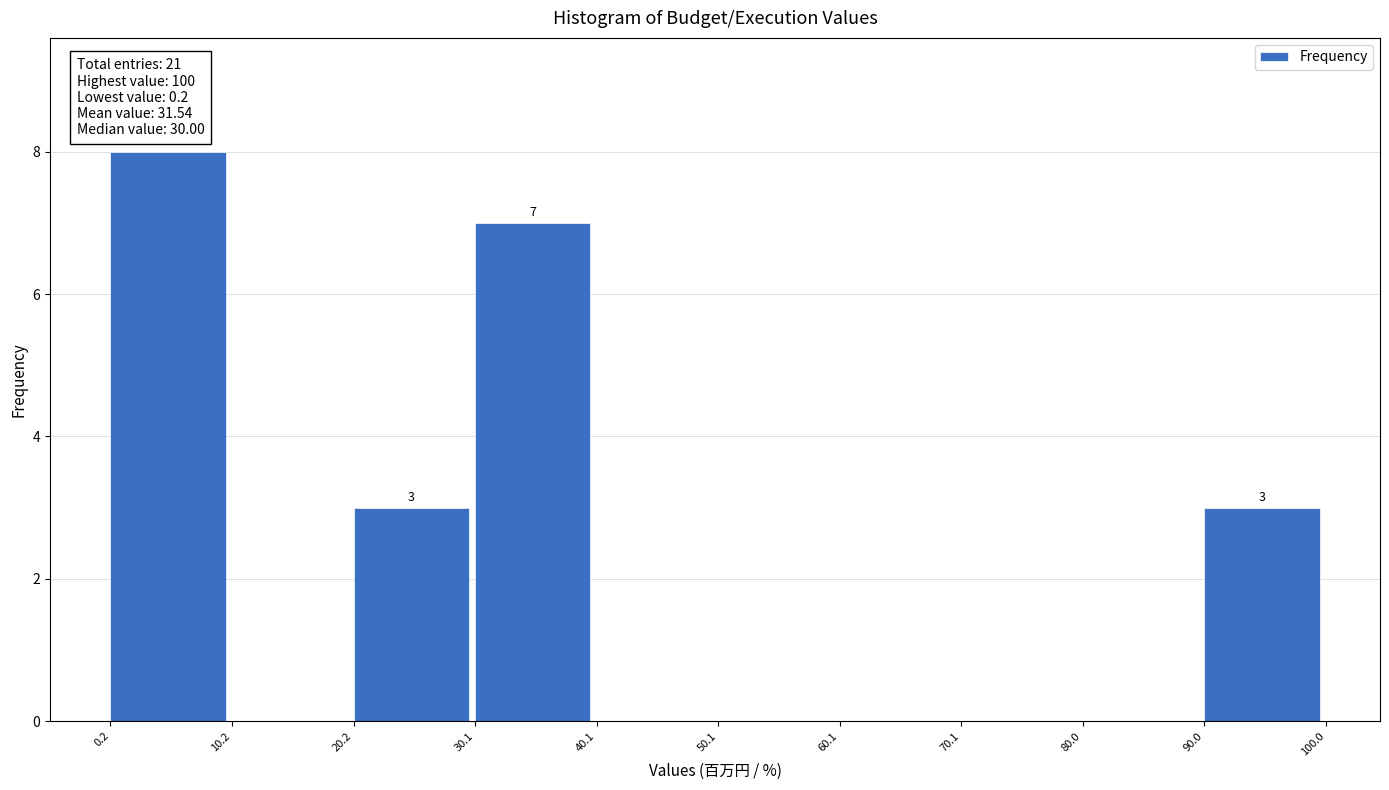

Which range on the x-axis has the tallest bar?

0.2 to 10.2